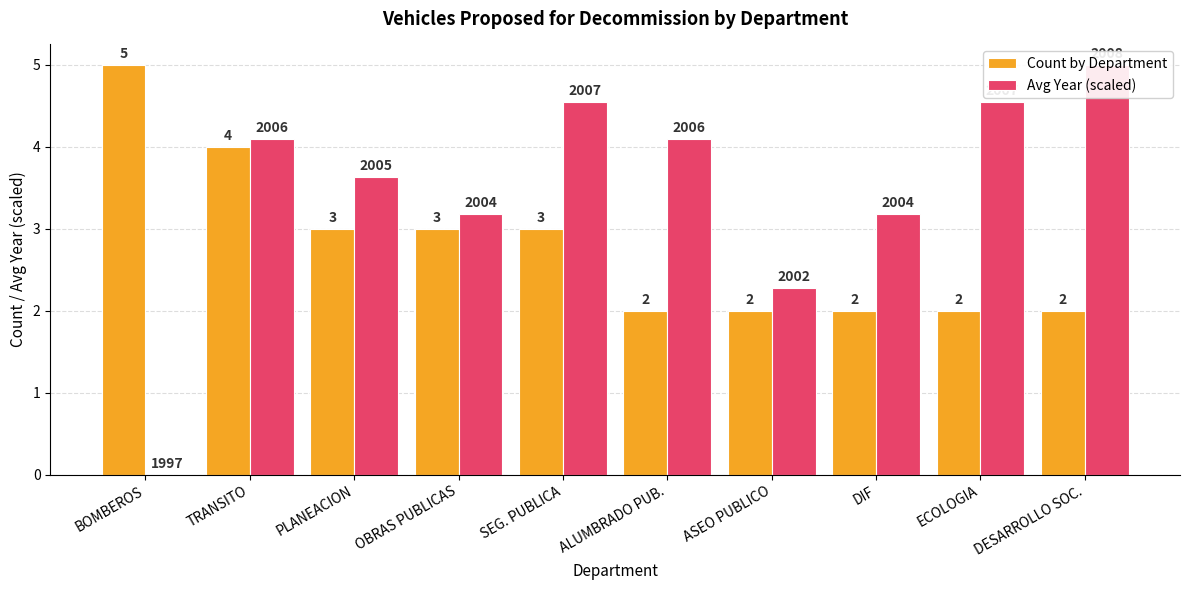

Is the value of Avg Year (scaled) at ALUMBRADO PUB. greater than the value of Count by Department at ALUMBRADO PUB.?

Yes